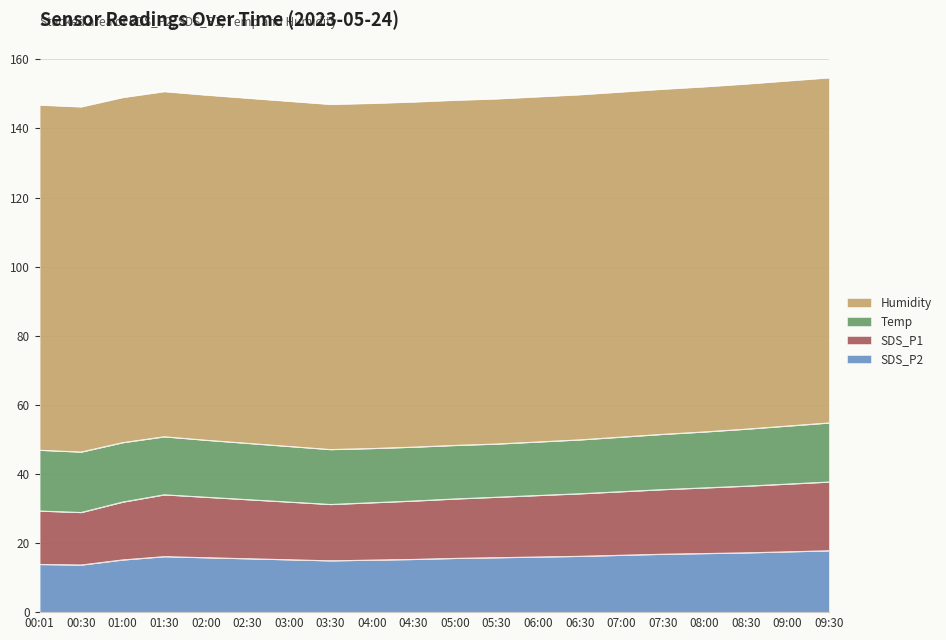

What is the label of the 4th point from the right?

08:00